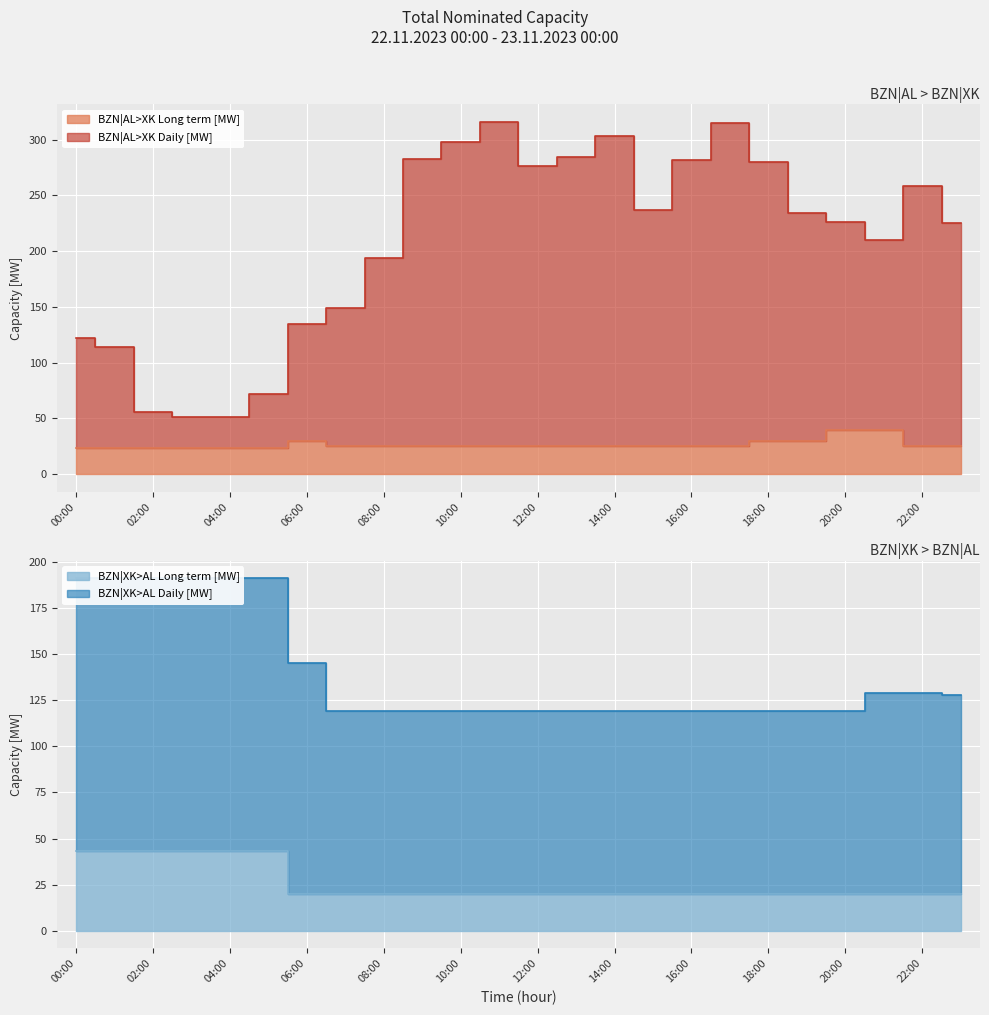

Which series has the largest total across all categories?

BZN|AL>XK Daily [MW]